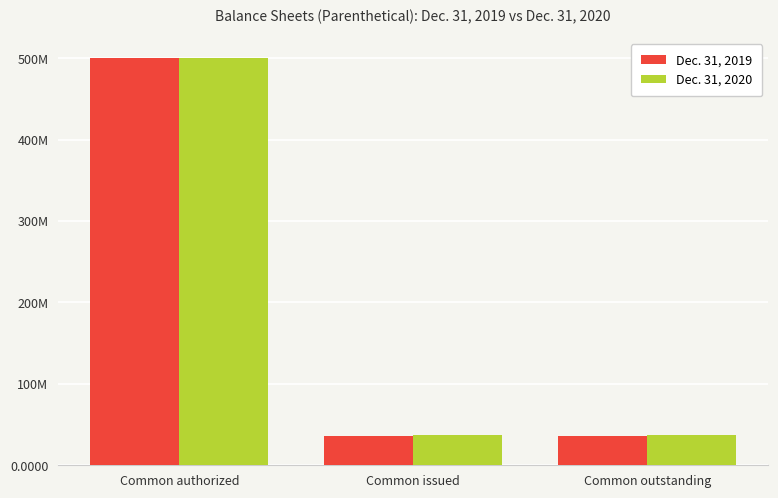

What are all the series names shown in the legend?

Dec. 31, 2019, Dec. 31, 2020